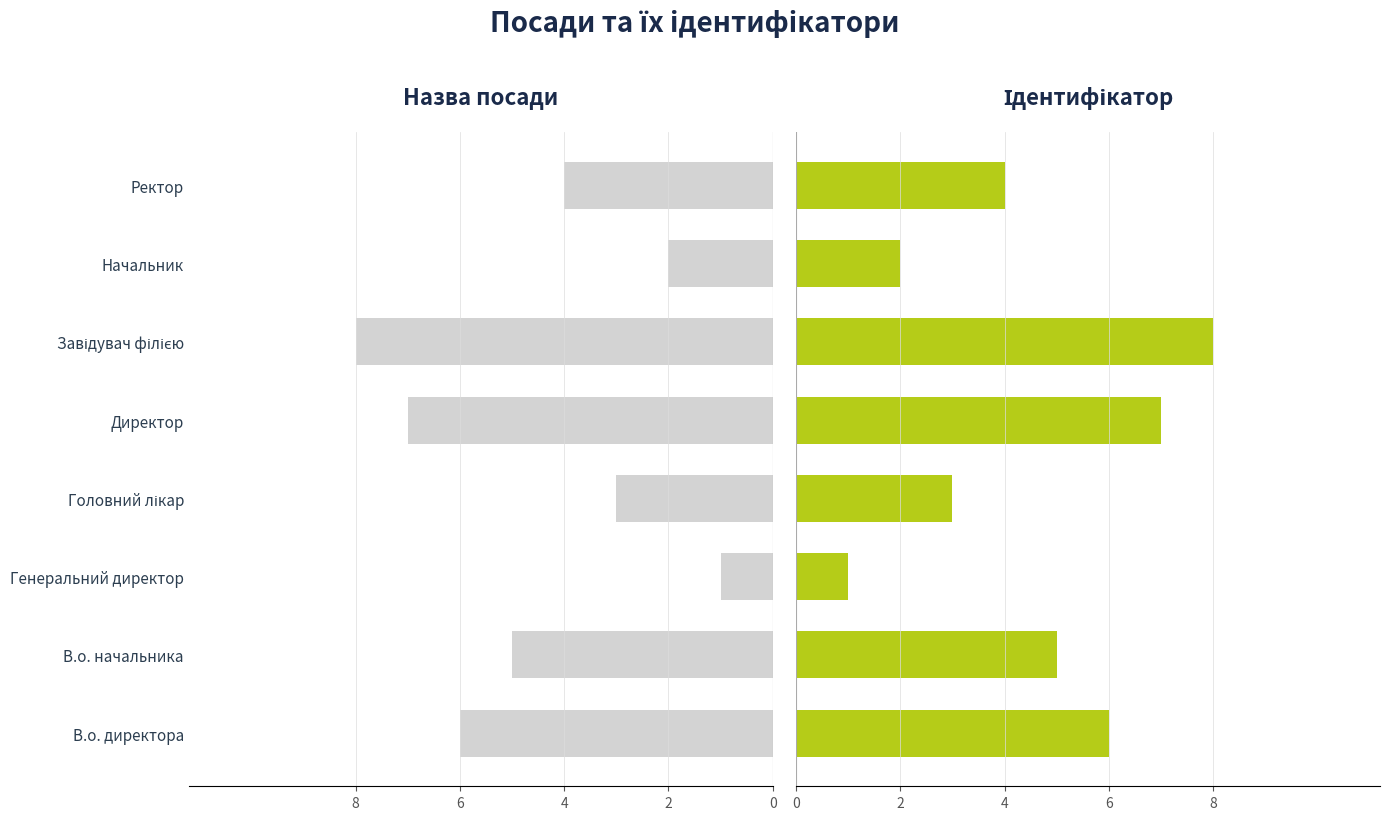

What is the average value of the Ідентифікатор (right) series?

4